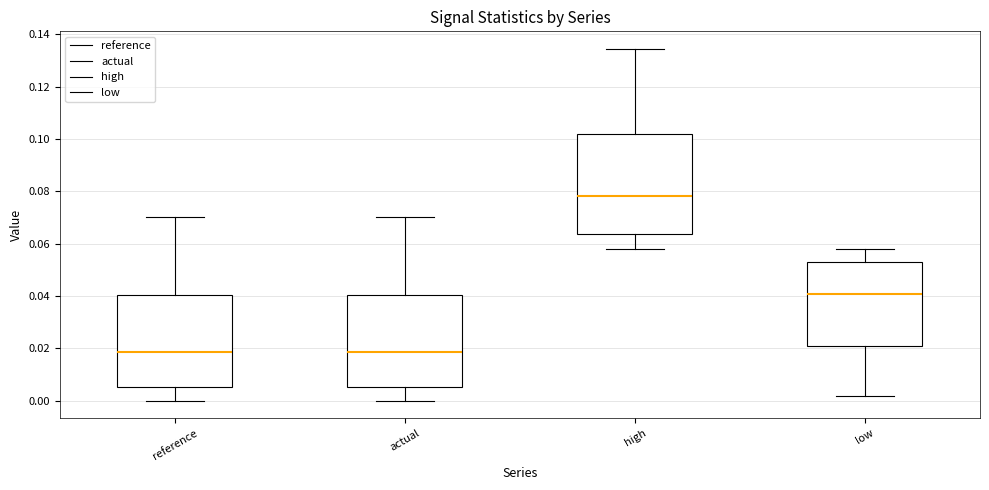

Which box is the tallest, from its lower edge to its upper edge?

high